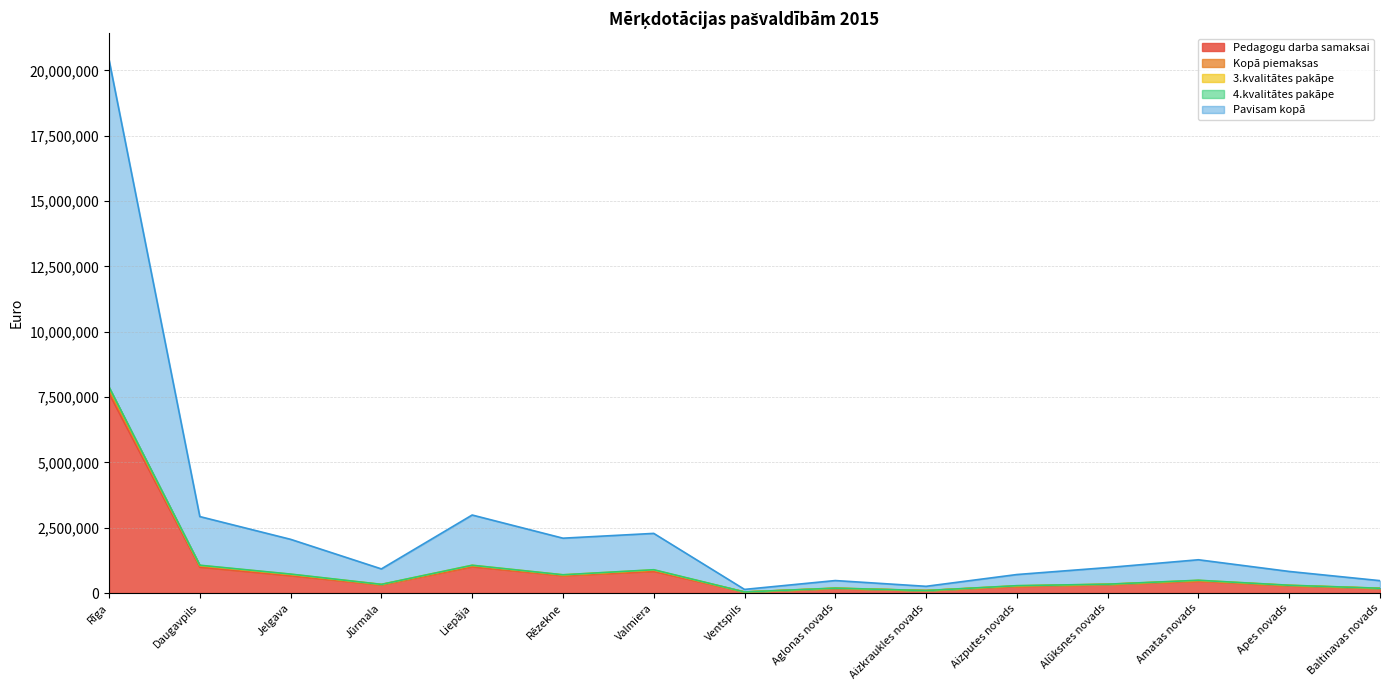

Which has a higher value, Baltinavas novads or Daugavpils?

Daugavpils